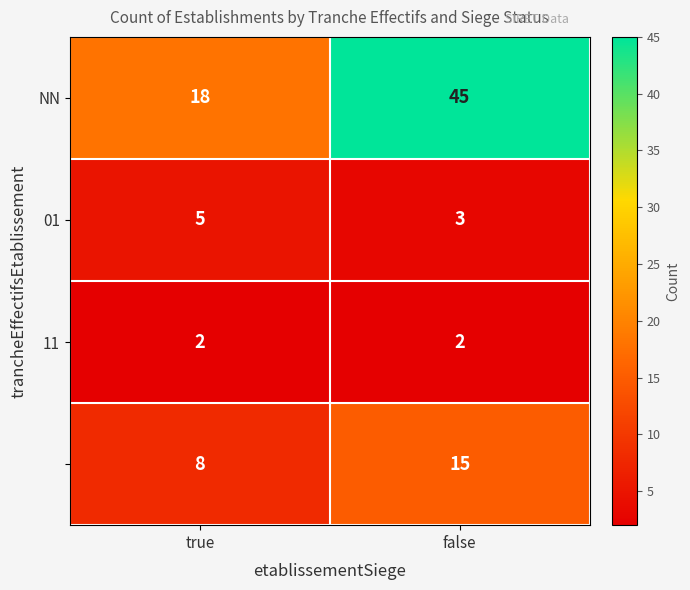

What is the maximum value shown in the chart?

45